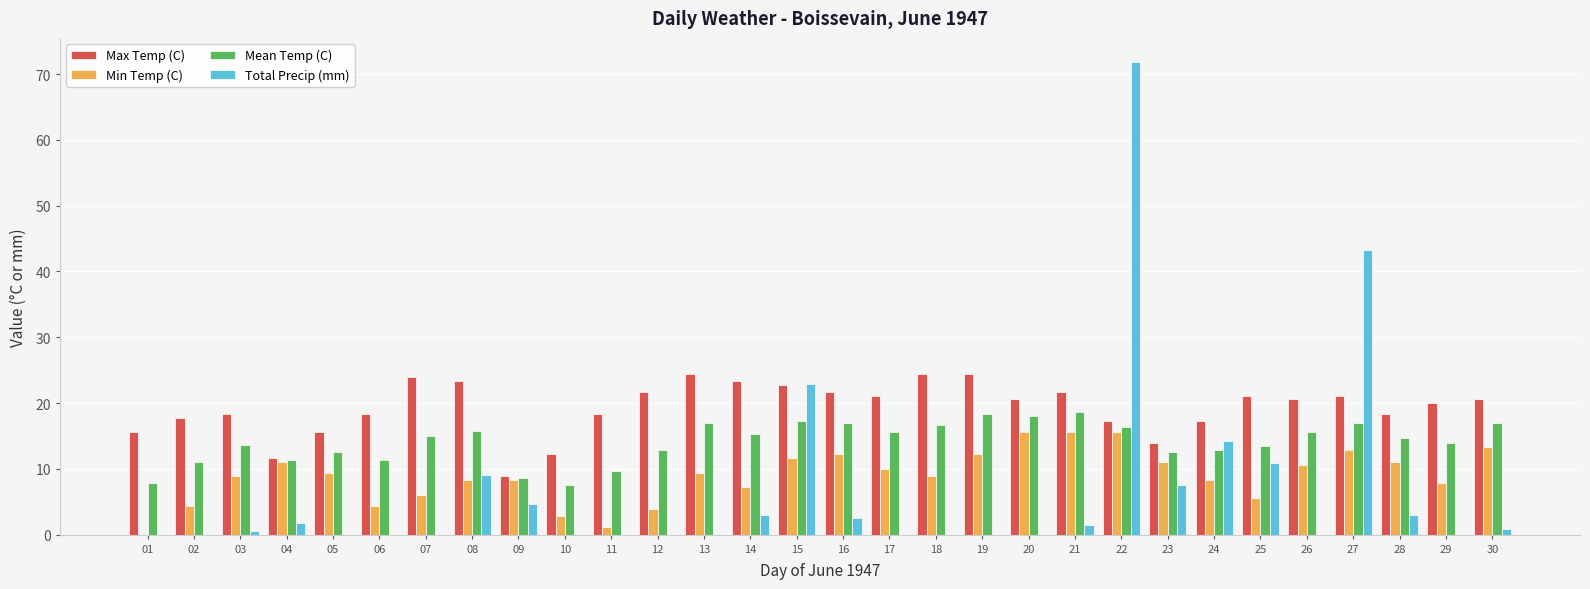

Which series has the largest total across all categories?

Max Temp (C)